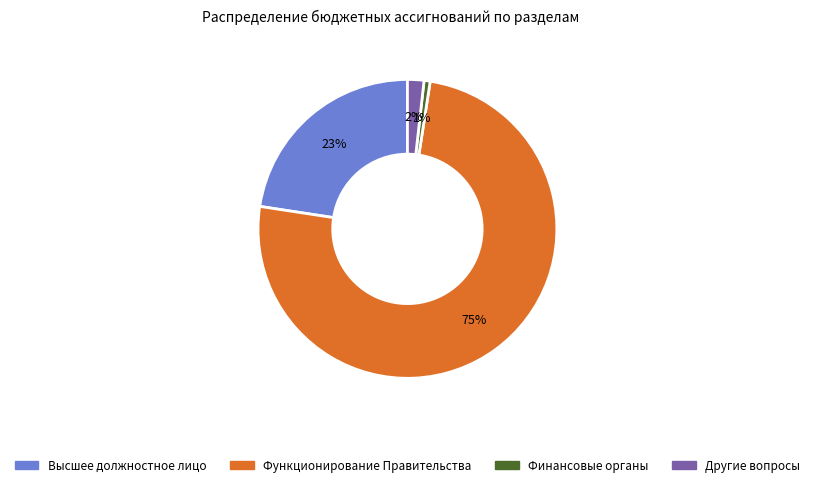

Does any single category account for the majority?

Yes